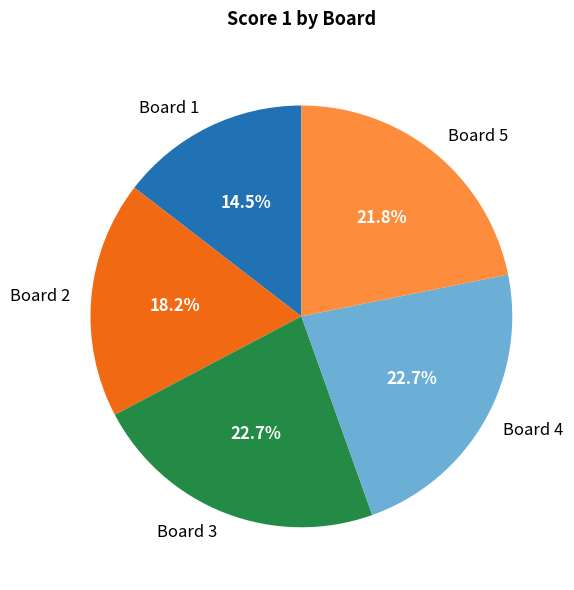

To the nearest percent, what portion does Board 5 represent?

22%